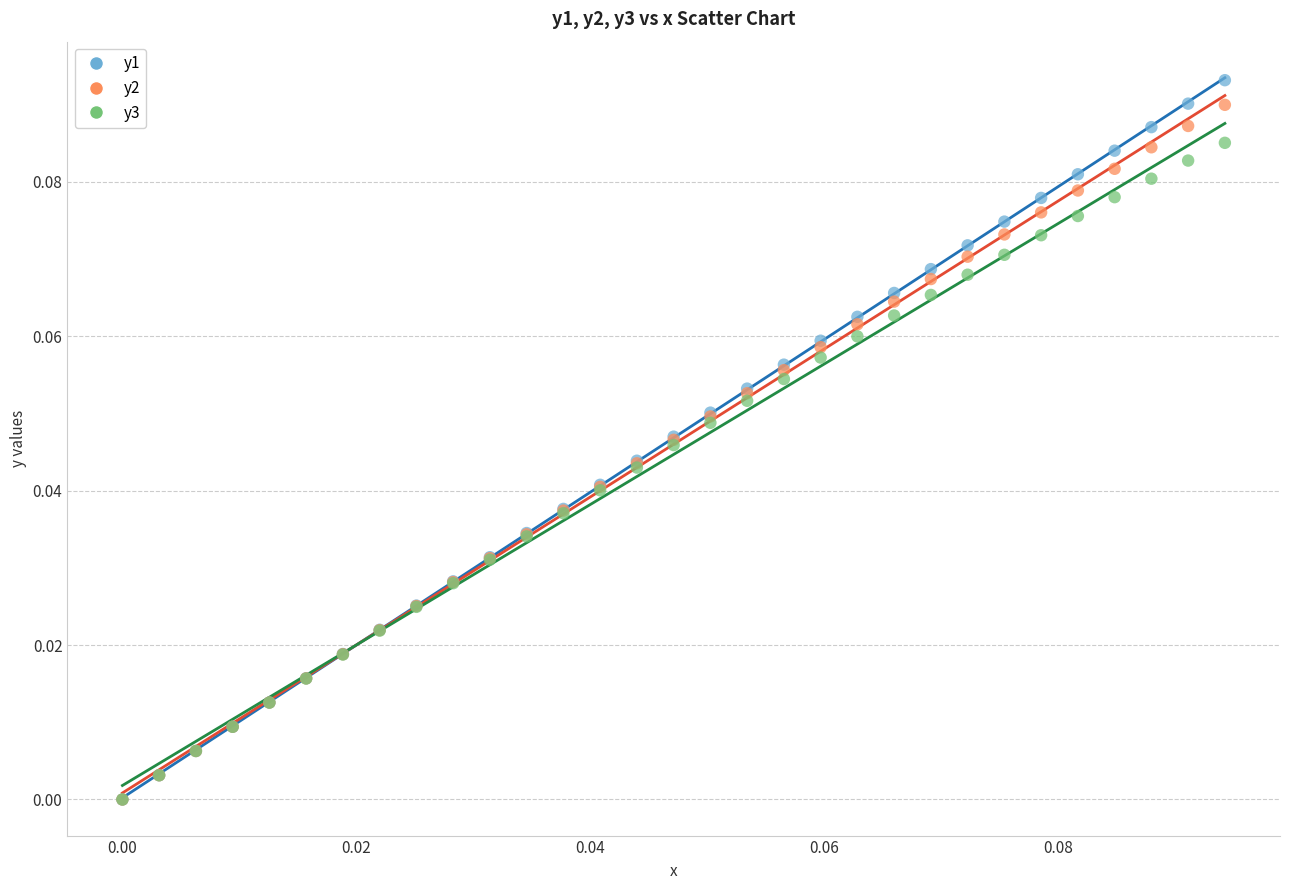

Which series contains the highest Y value?

y1